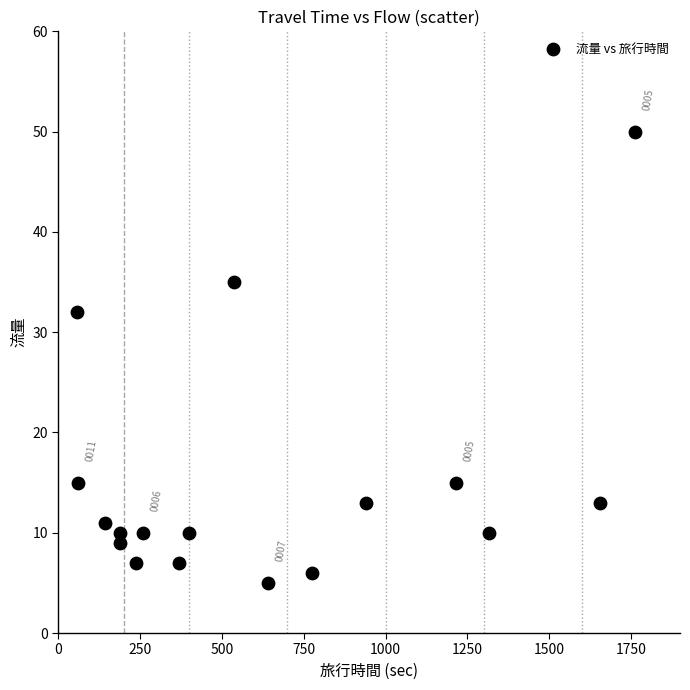

What Y value in the scatter plot is closest to 27?

32